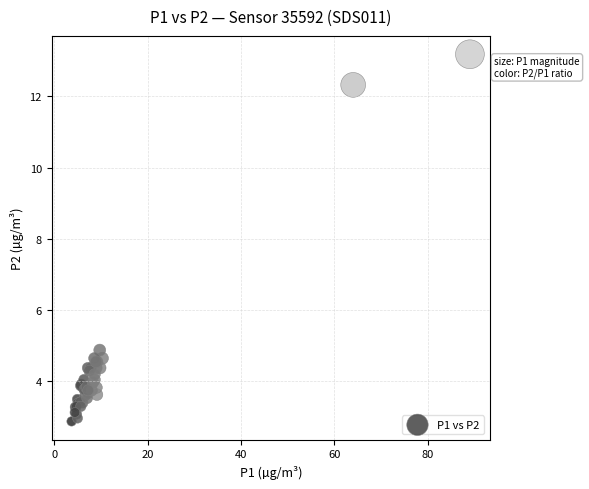

What Y value in the scatter plot is closest to 8?

4.9